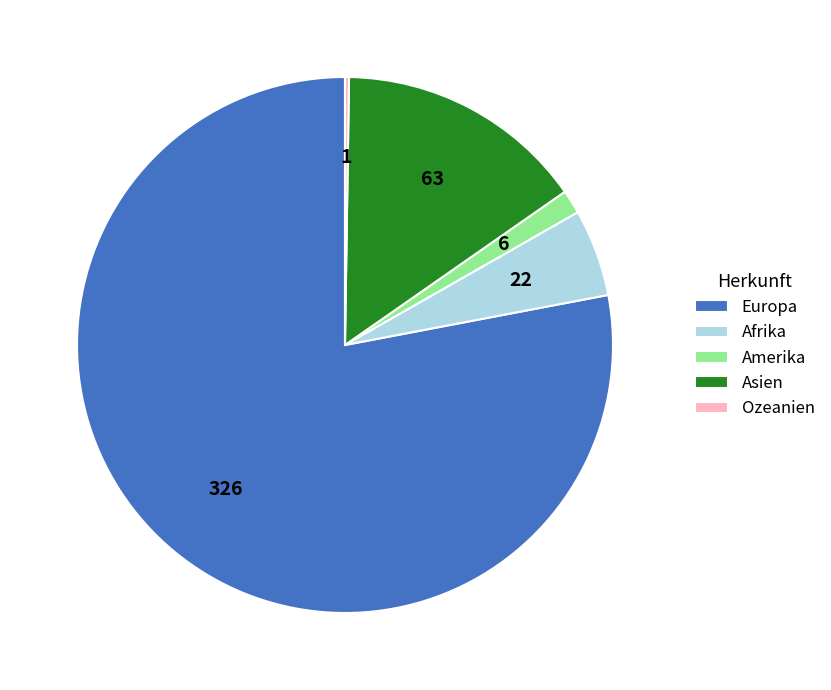

Is it true that Asien is 9% of the pie?

False